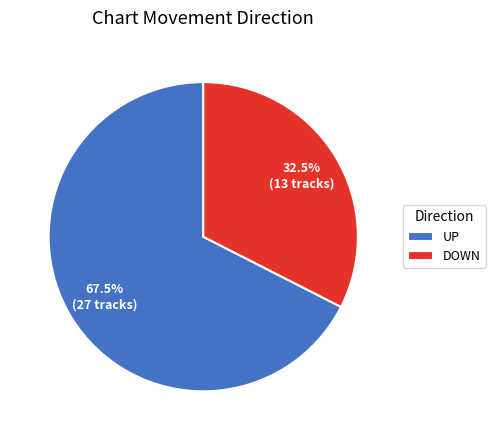

Which slice represents more than half of the pie?

UP